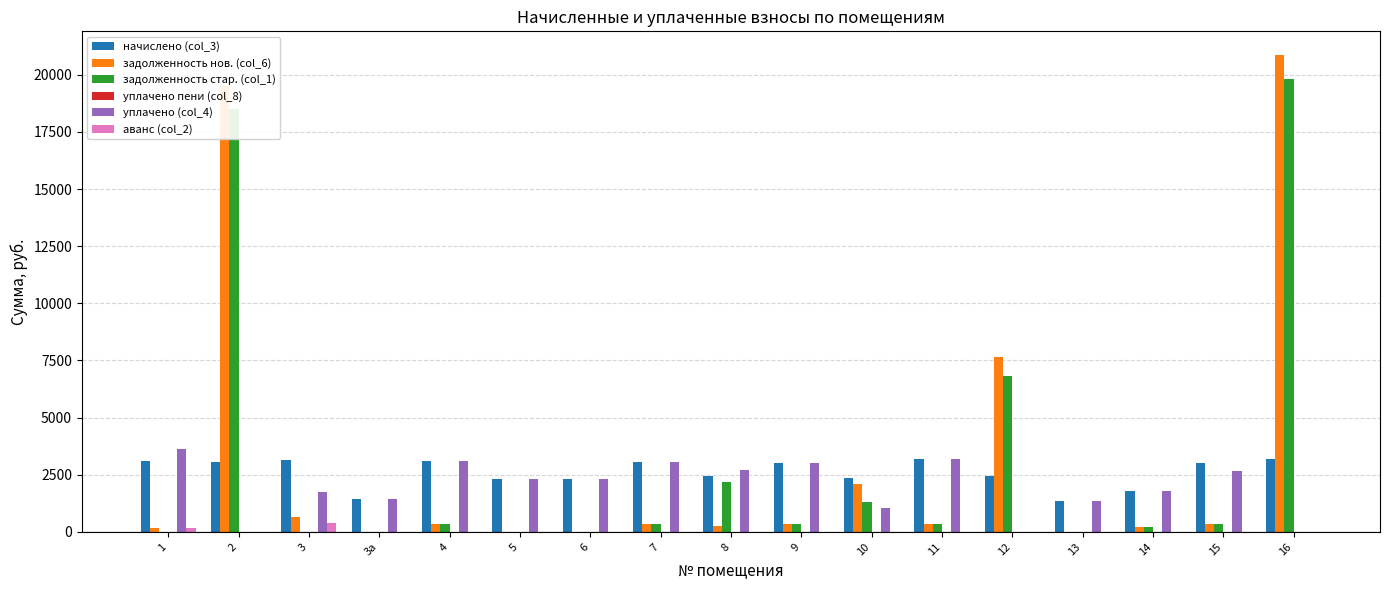

What is the average value of the аванс (col_2) series?

33.4